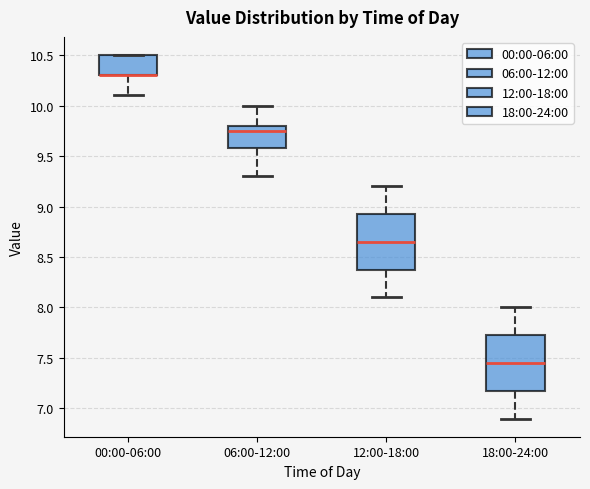

Reading left to right, read every box against the y-axis: the position of its median line, the range the box covers, and the ends of its whiskers. The values are not printed on the chart, so give them approximately, as read against the axis.

00:00-06:00: median 10.30 (drawn on the box's lower edge), box 10.30 to 10.50, whiskers 10.10 to 10.50
06:00-12:00: median 9.75, box 9.60 to 9.80, whiskers 9.30 to 10.00
12:00-18:00: median 8.65, box 8.40 to 8.95, whiskers 8.10 to 9.20
18:00-24:00: median 7.45, box 7.20 to 7.75, whiskers 6.90 to 8.00